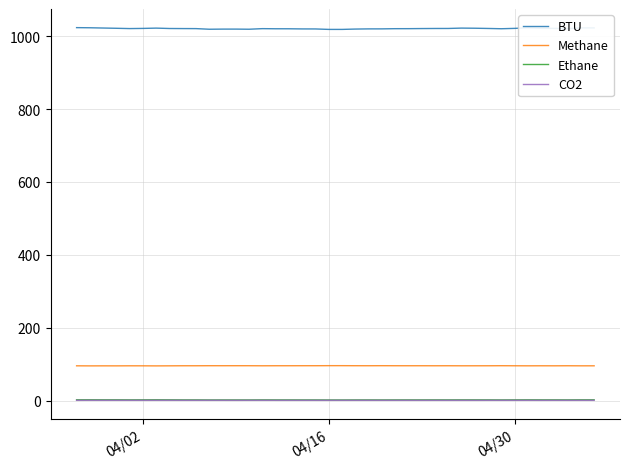

True or false: Ethane and BTU intersect in this chart.

False